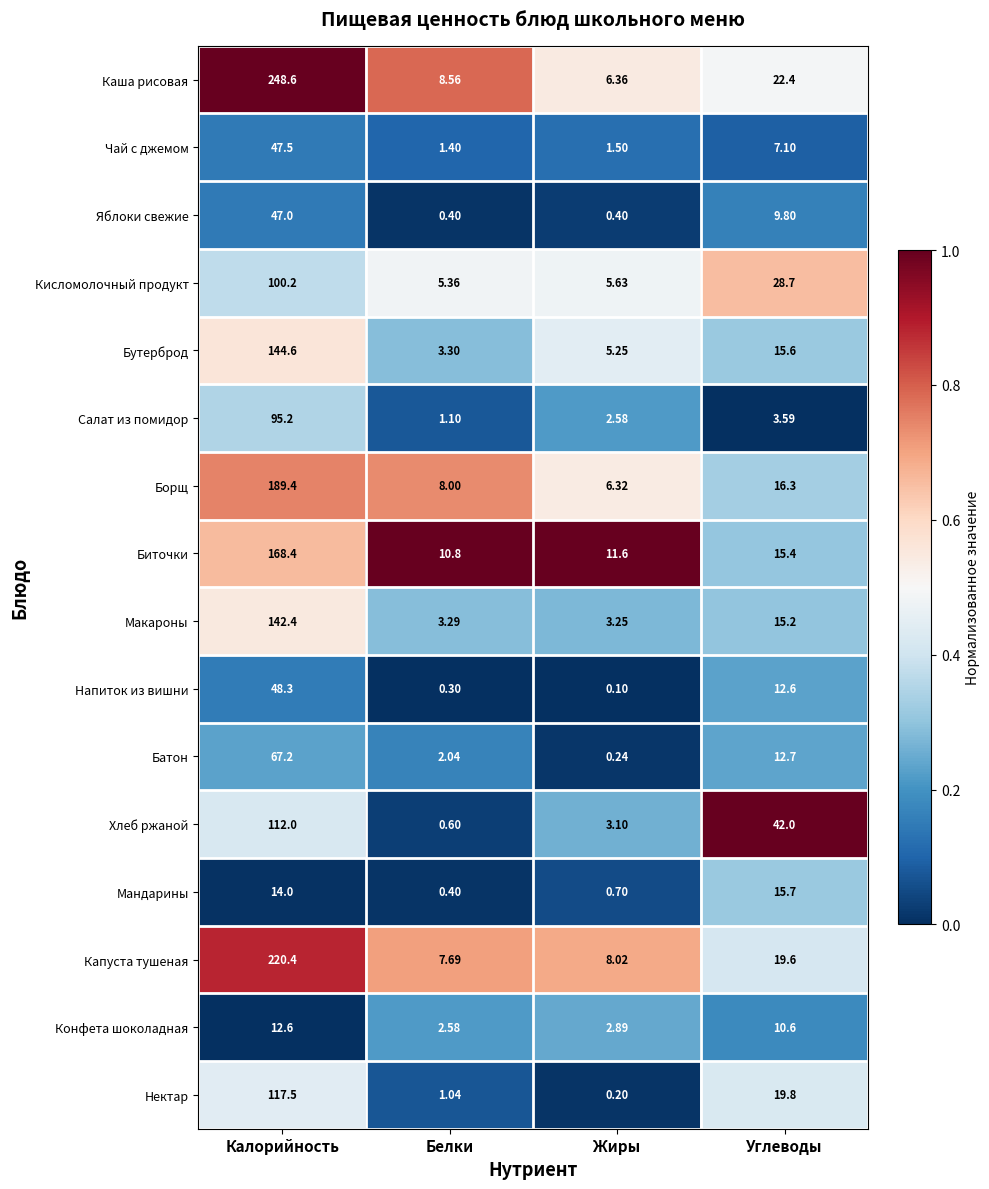

At which category is the sum across all series the highest?

Калорийность